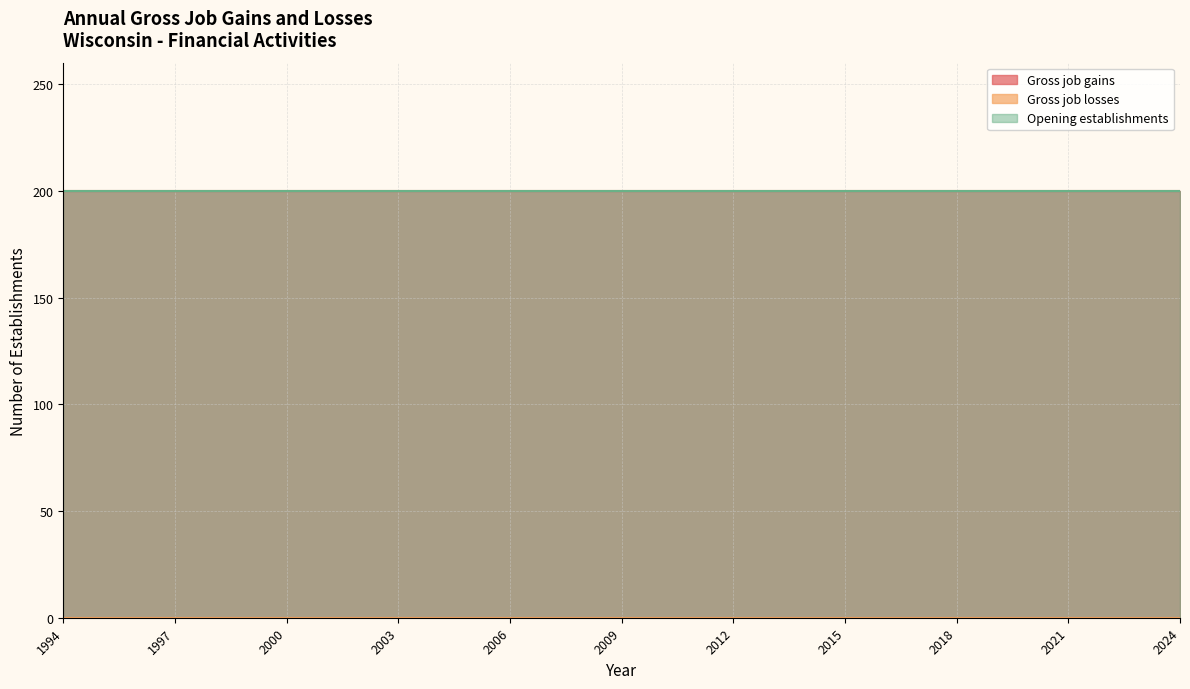

Which series has the largest total across all categories?

Gross job gains